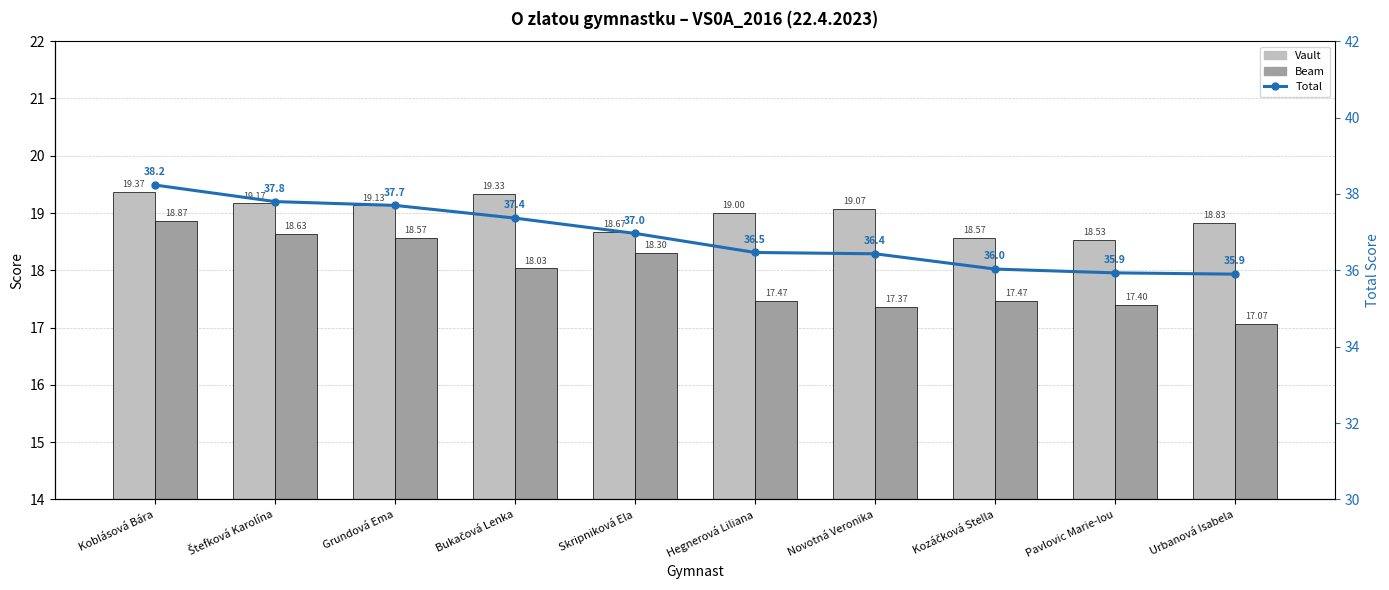

Reading left to right, extract all data points from this chart.

Vault: 19.4	19.2	19.1	19.3	18.7	19.0	19.1	18.6	18.5	18.8
Beam: 18.9	18.6	18.6	18.0	18.3	17.5	17.4	17.5	17.4	17.1
Total: 38.2	37.8	37.7	37.4	37.0	36.5	36.4	36.0	35.9	35.9